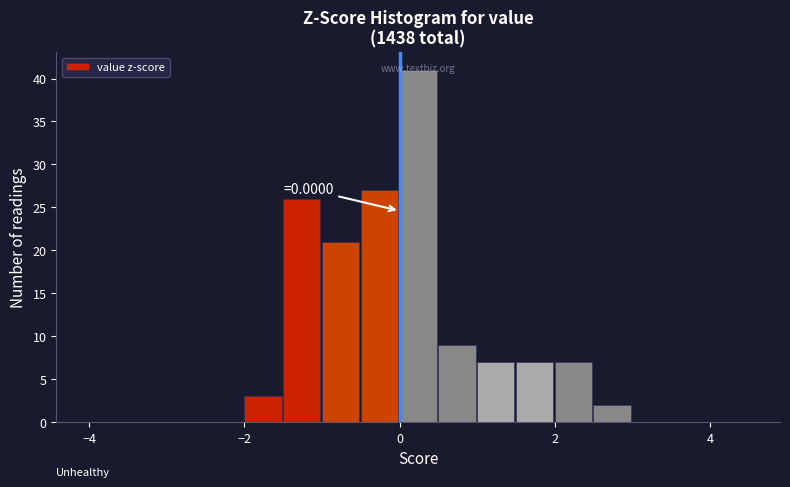

Read against the x-axis, roughly where is the centre of the tallest bar?

0.2